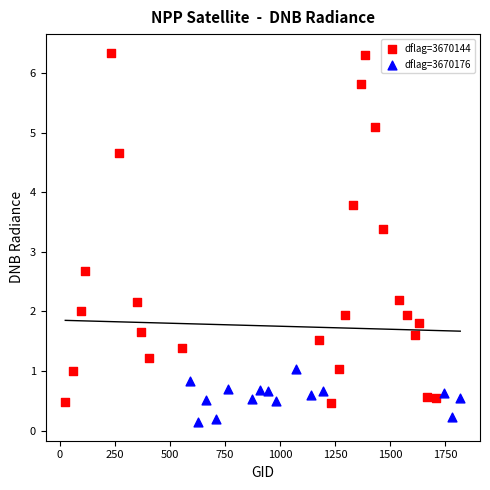

Which series contains the lowest Y value?

dflag=3670176